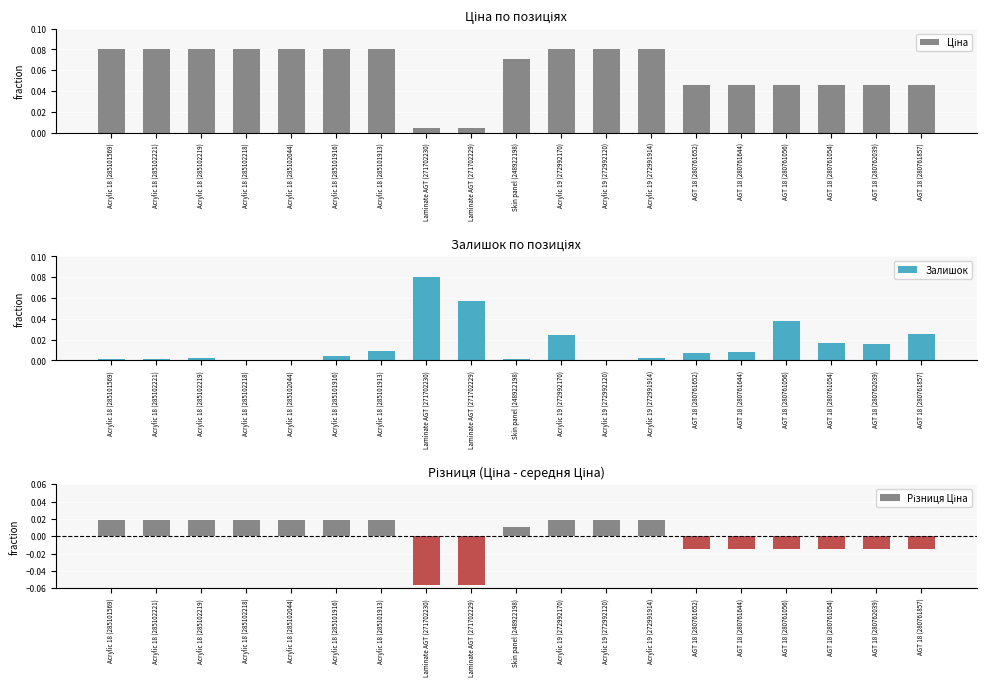

Are the bars grouped side by side (vs. stacked)?

Yes